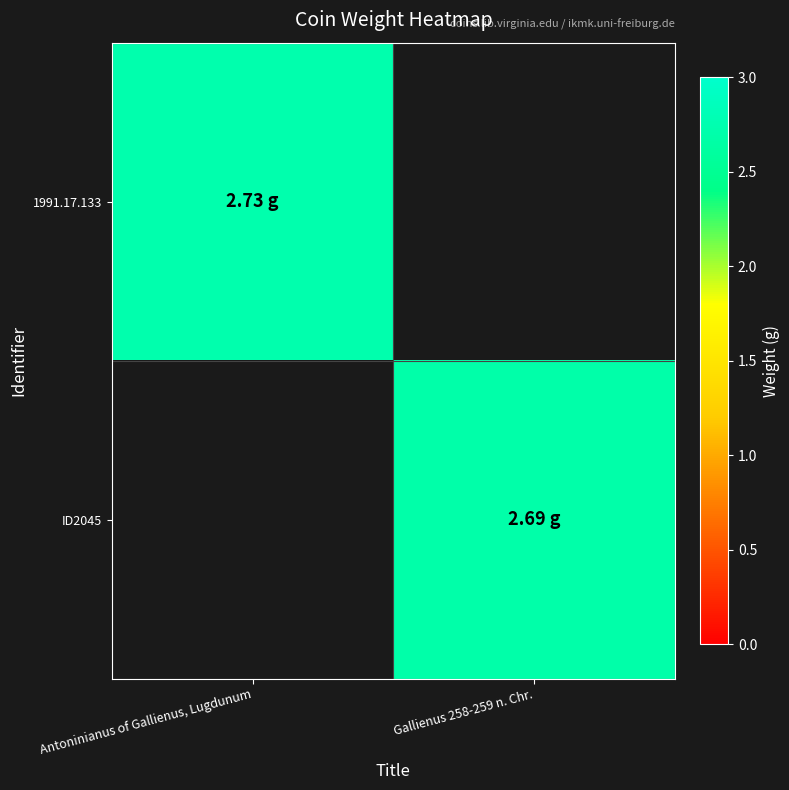

Reading right to left, list all the values displayed in this chart.

1991.17.133: Gallienus 258-259 n. Chr.=0.0	Antoninianus of Gallienus, Lugdunum=2.7
ID2045: Gallienus 258-259 n. Chr.=2.7	Antoninianus of Gallienus, Lugdunum=0.0